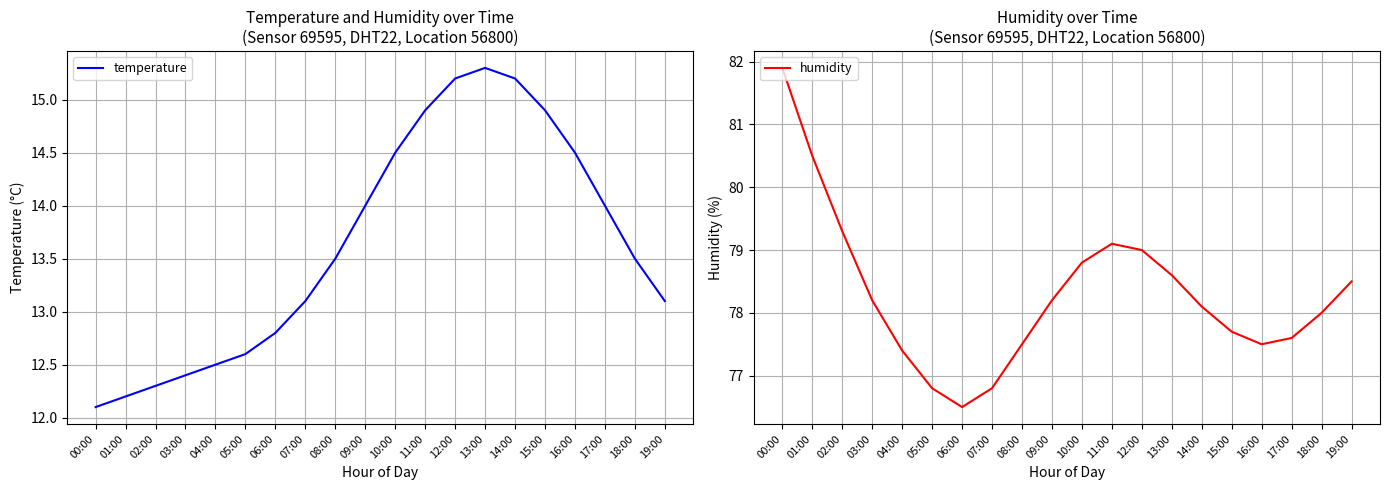

Which category has the lowest value in the temperature series?

00:00